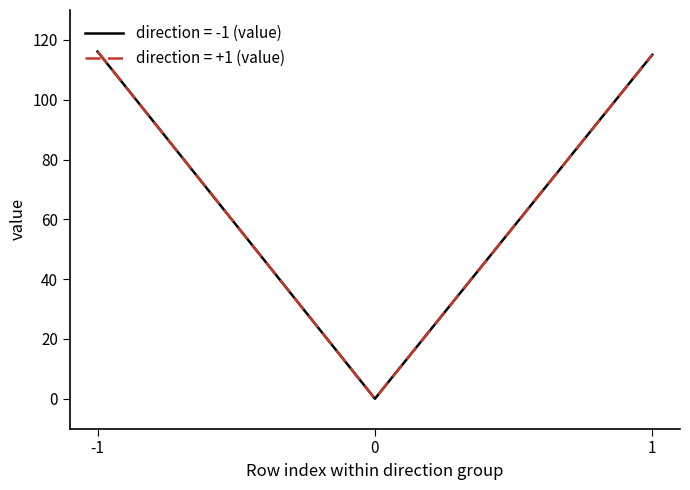

Does the chart have visible grid lines?

No